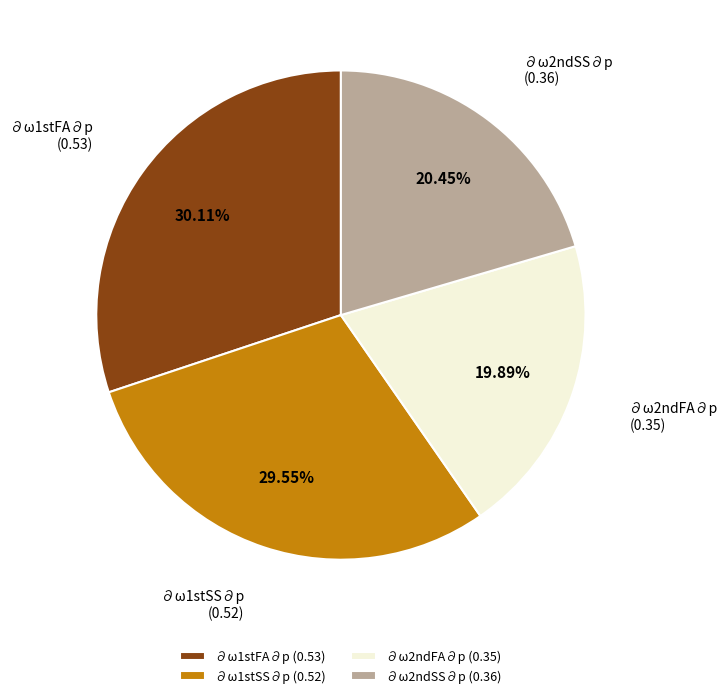

What percentage is the ∂ω1stSS∂p slice, to the nearest percent?

30%